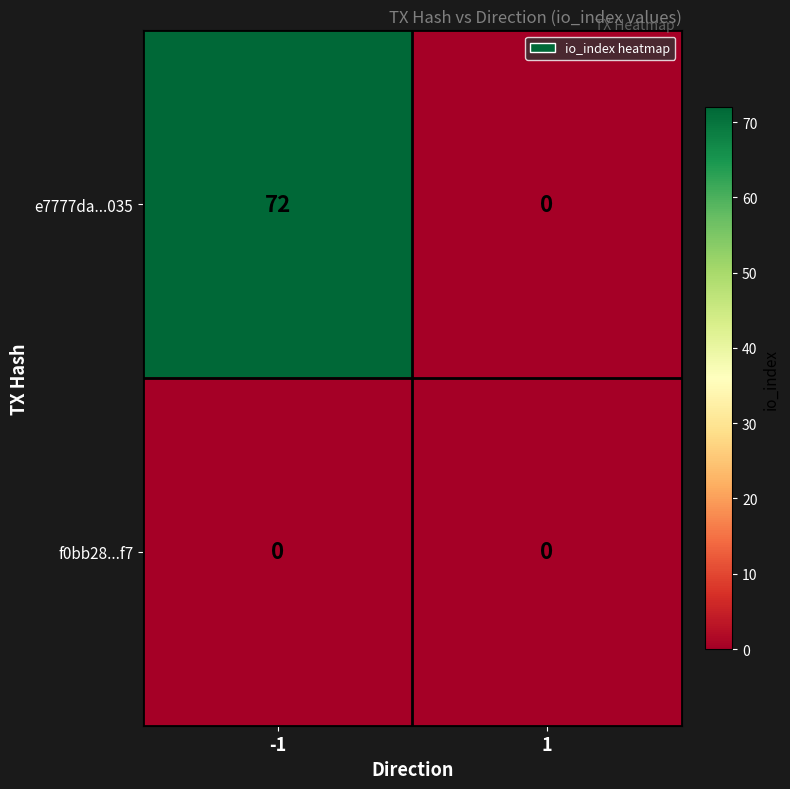

Between -1 and 1, which series saw the biggest shift?

e7777da...035